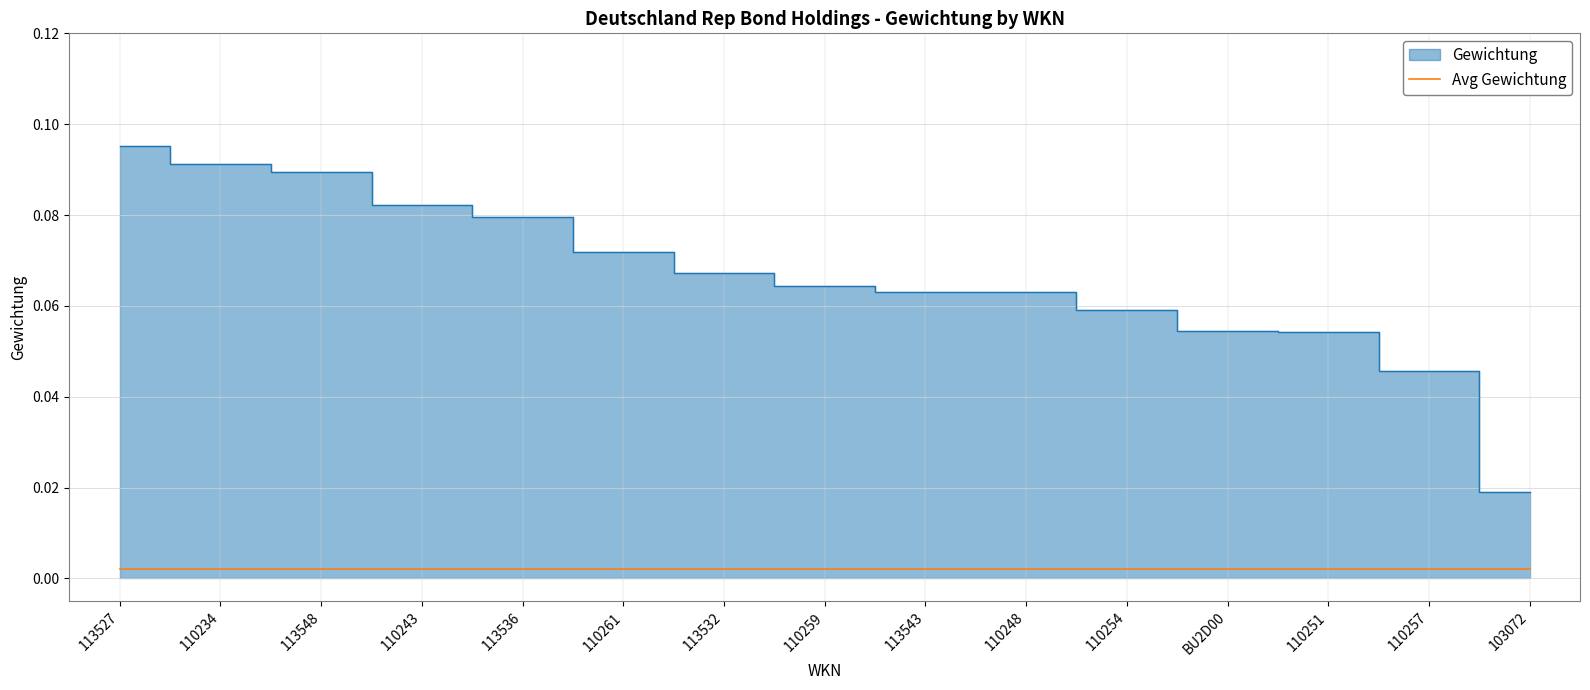

True or false: the data shows 0.1 at 110251.

True